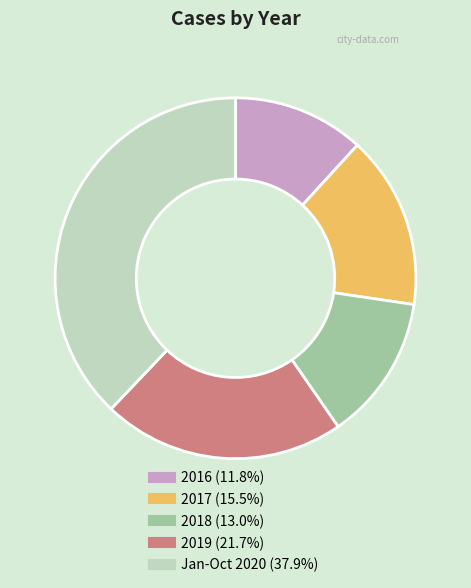

Count the number of slices in the pie.

5